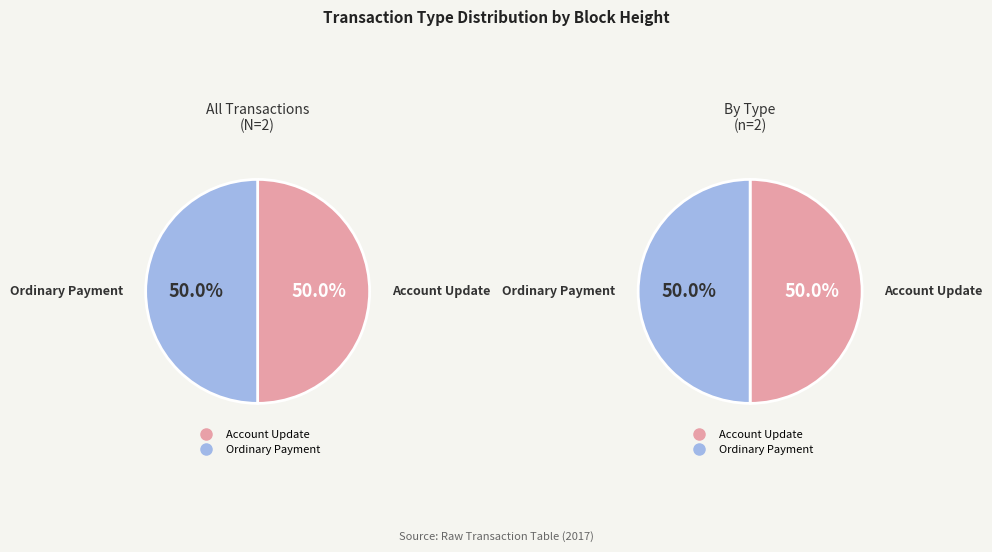

Is it true that Account Update is 64% of the pie?

False